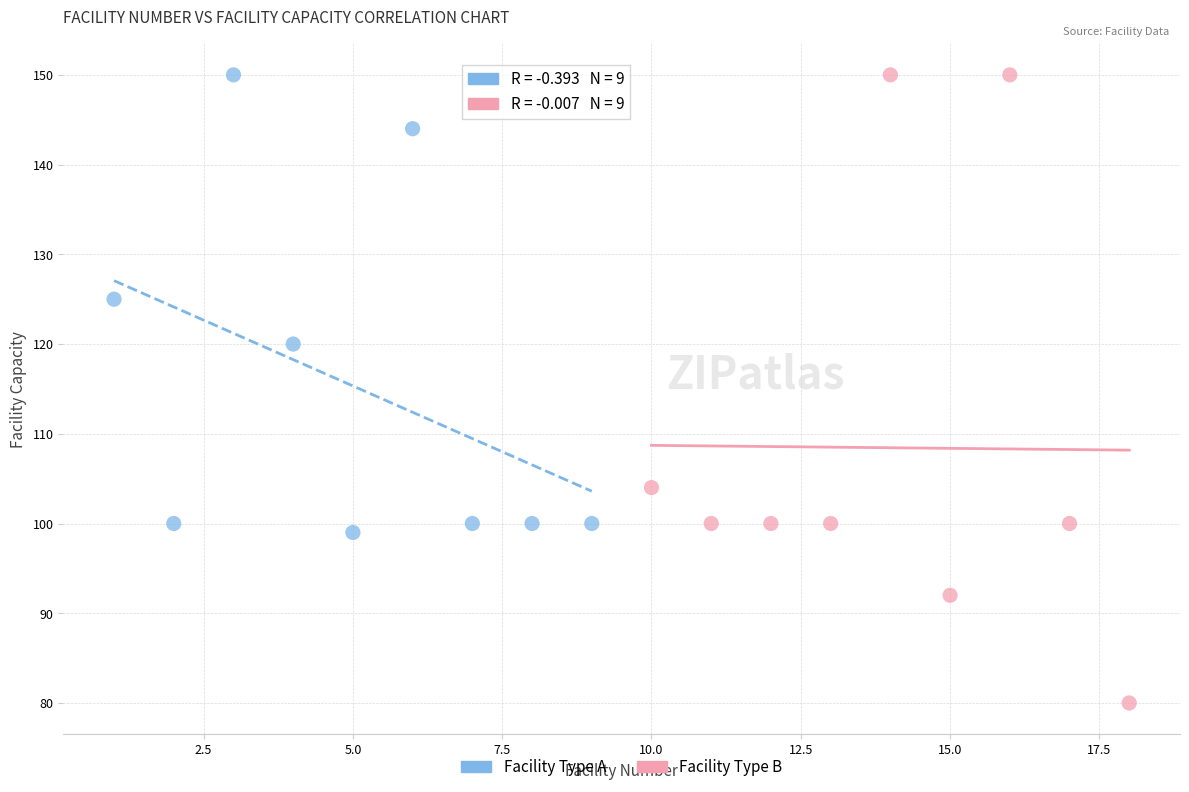

What are all the series names shown in the legend?

Facility Type A, Facility Type B